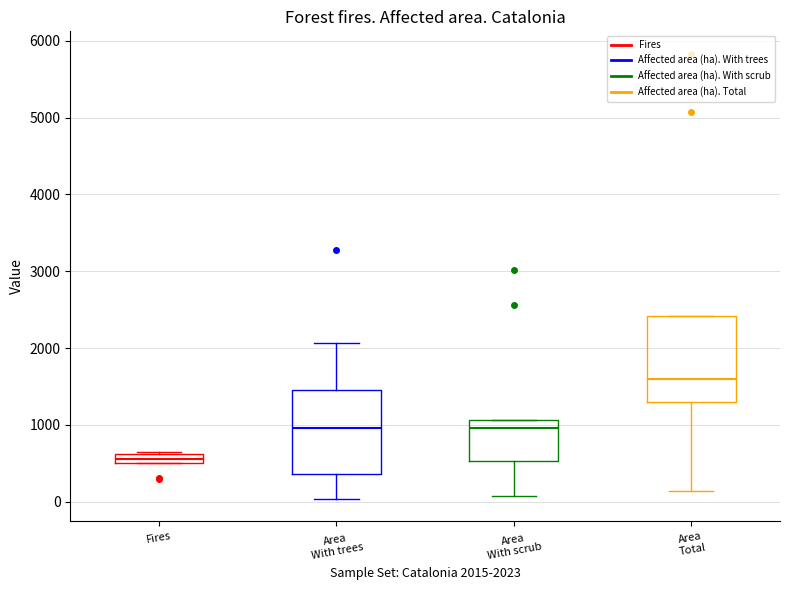

Which box has the highest median line?

Area Total